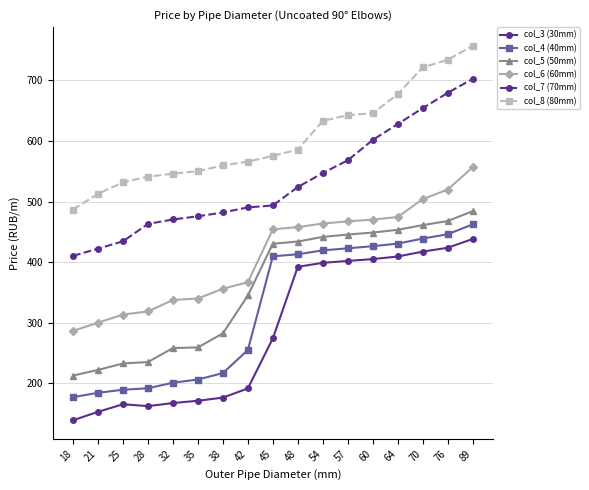

Which series changed the most between 18 and 45?

col_4 (40mm)